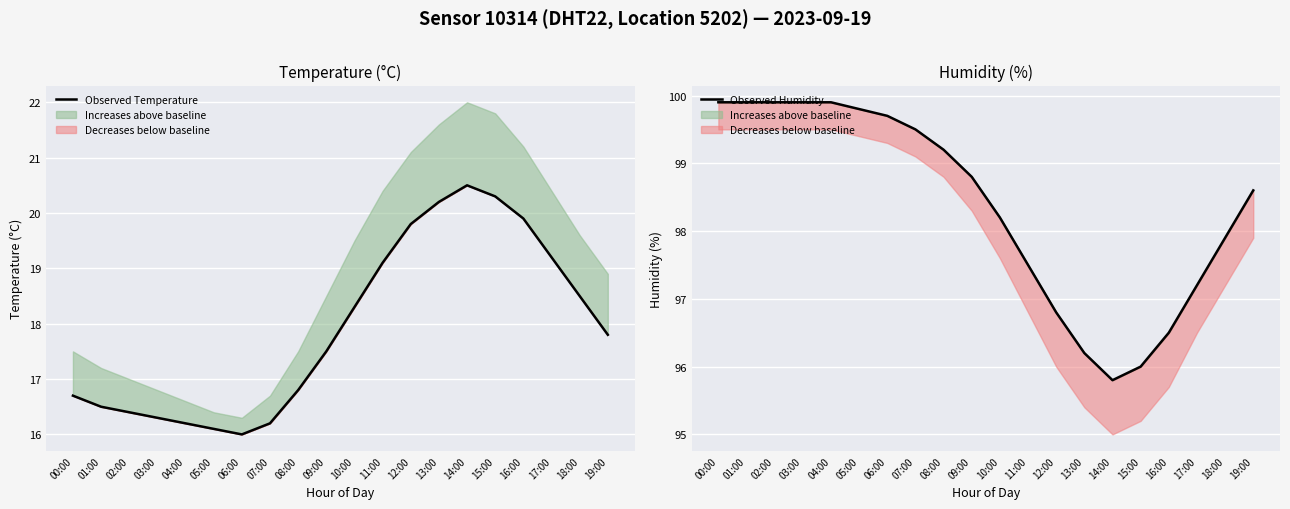

How many interior local peaks does the Observed Temperature series have?

1